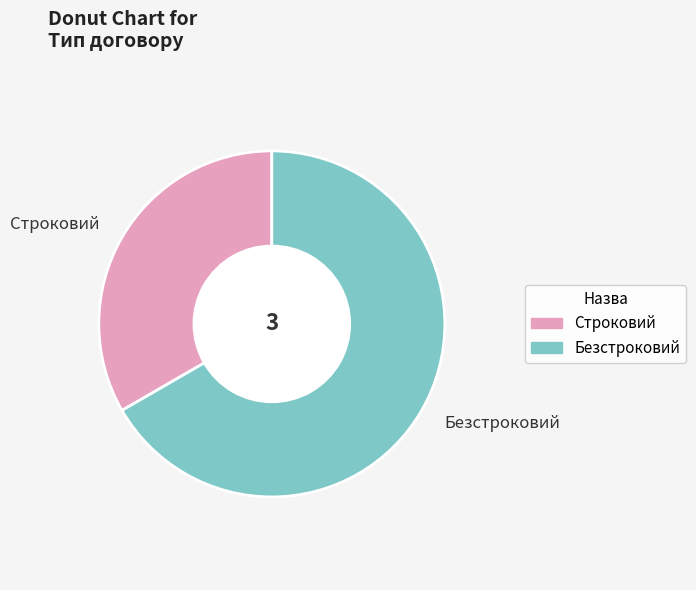

Which category has the smallest portion of the pie?

Строковий